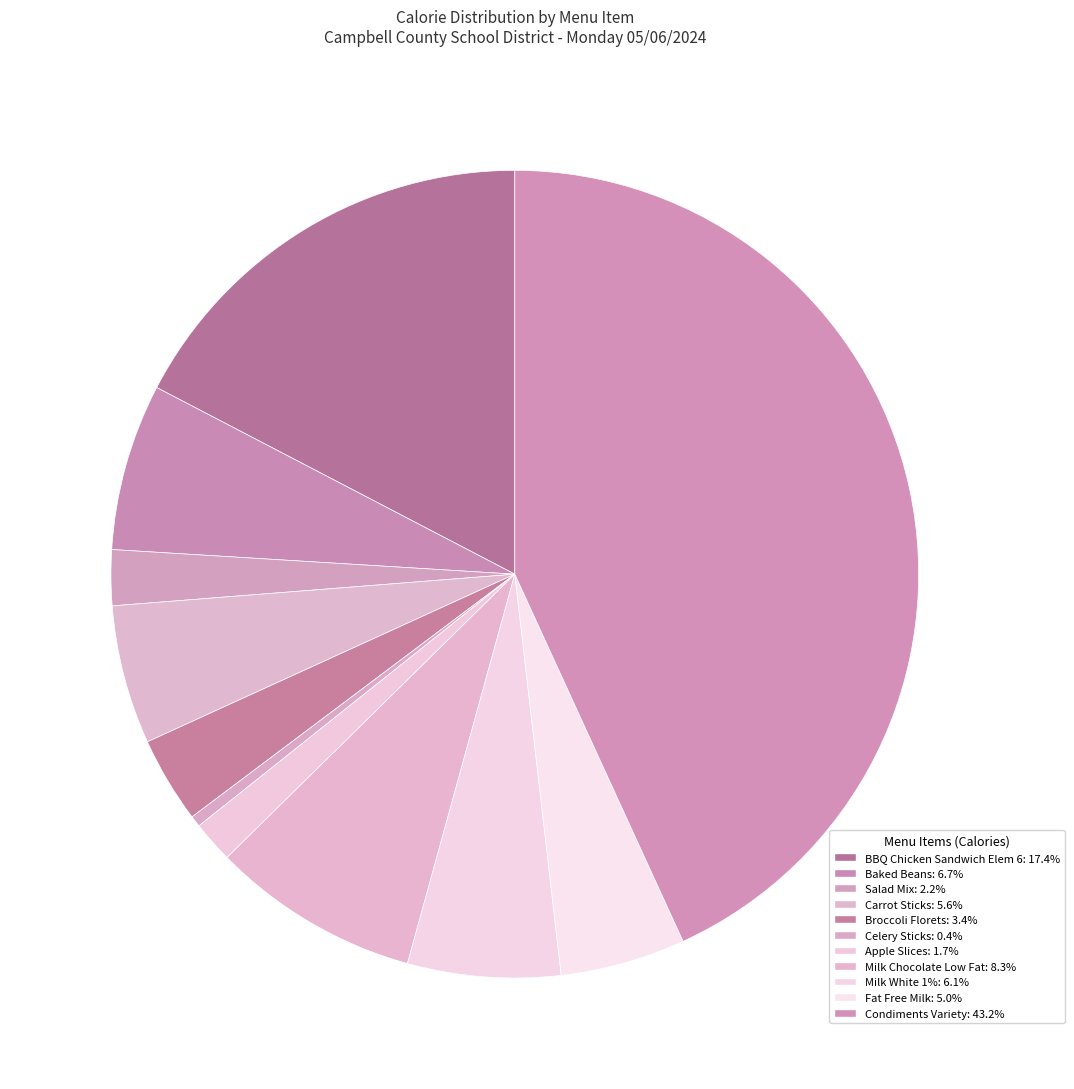

Is it true that Carrot Sticks is 6% of the pie?

True